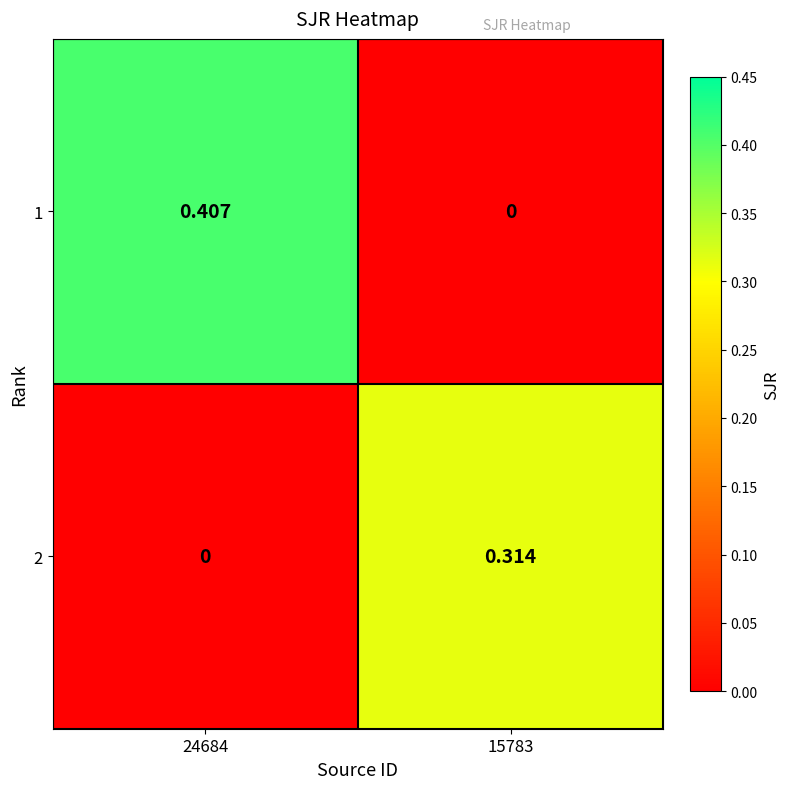

Is the value of 1 at 15783 greater than the value of 2 at 15783?

No